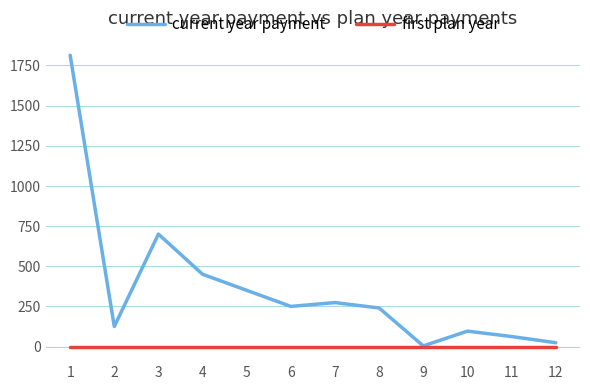

Which series has the widest spread of values?

current year payment